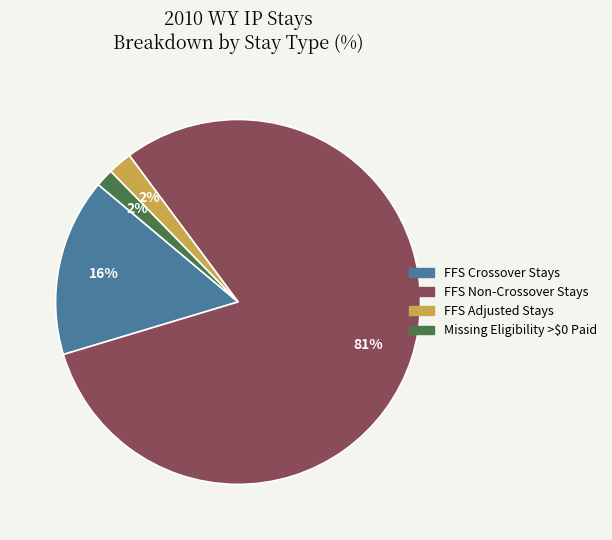

True or false: FFS Adjusted Stays accounts for 2% of the total.

True